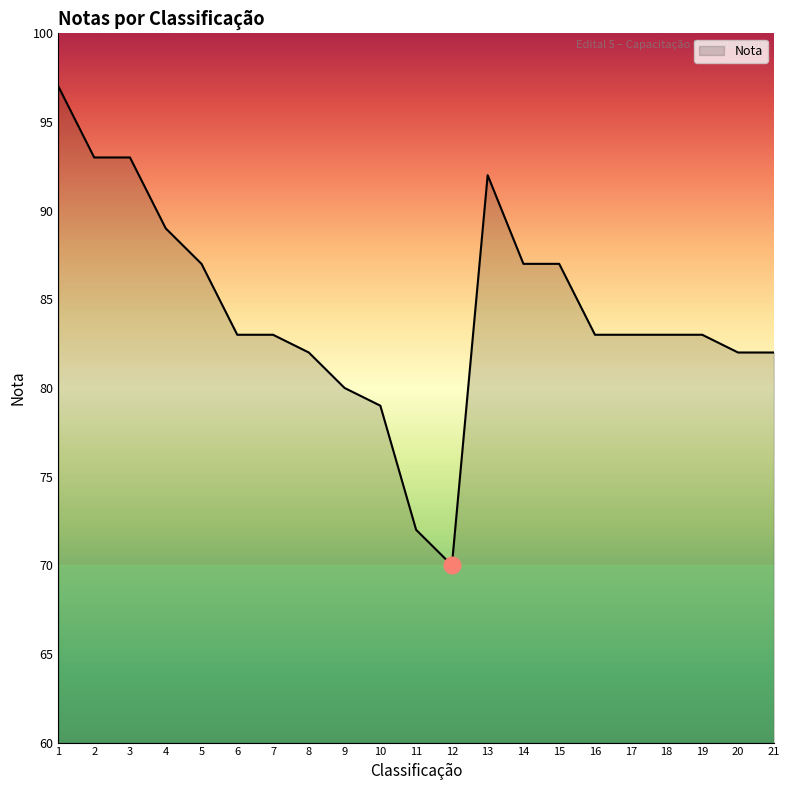

What is the ratio of the value at 6 to the value at 11?

1.2